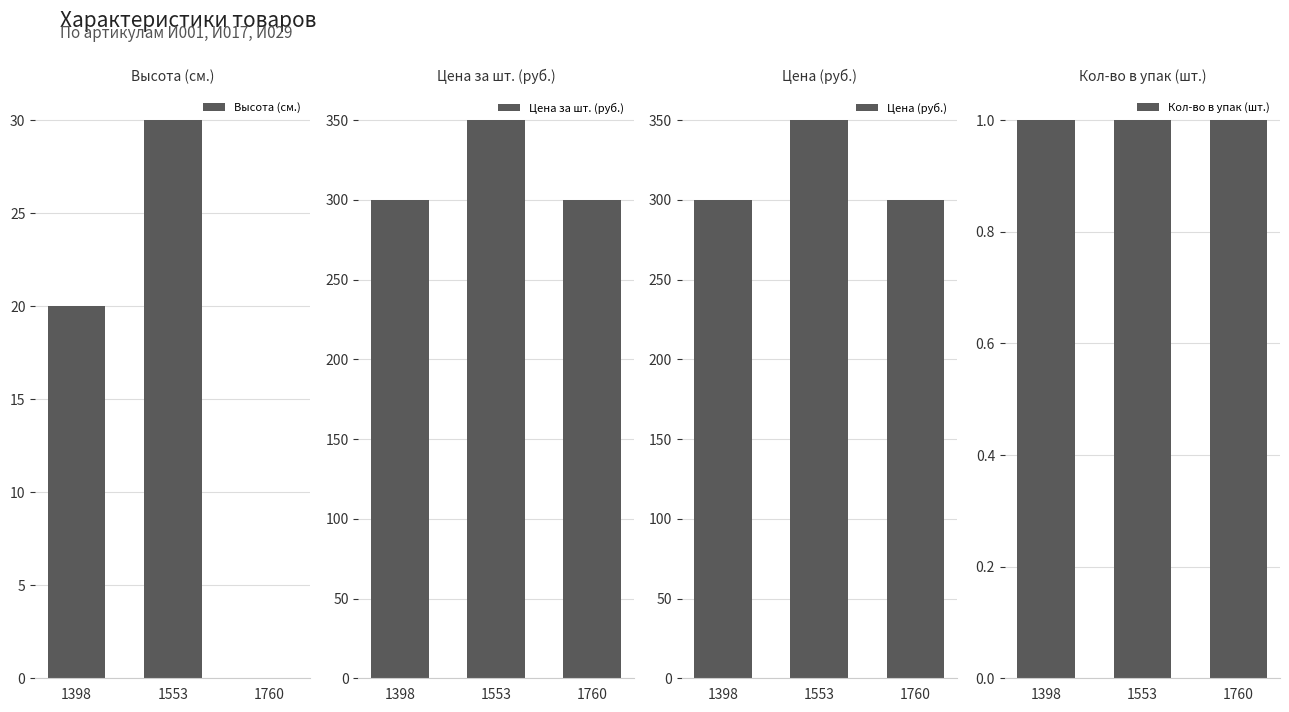

How many bars are there in each group?

4